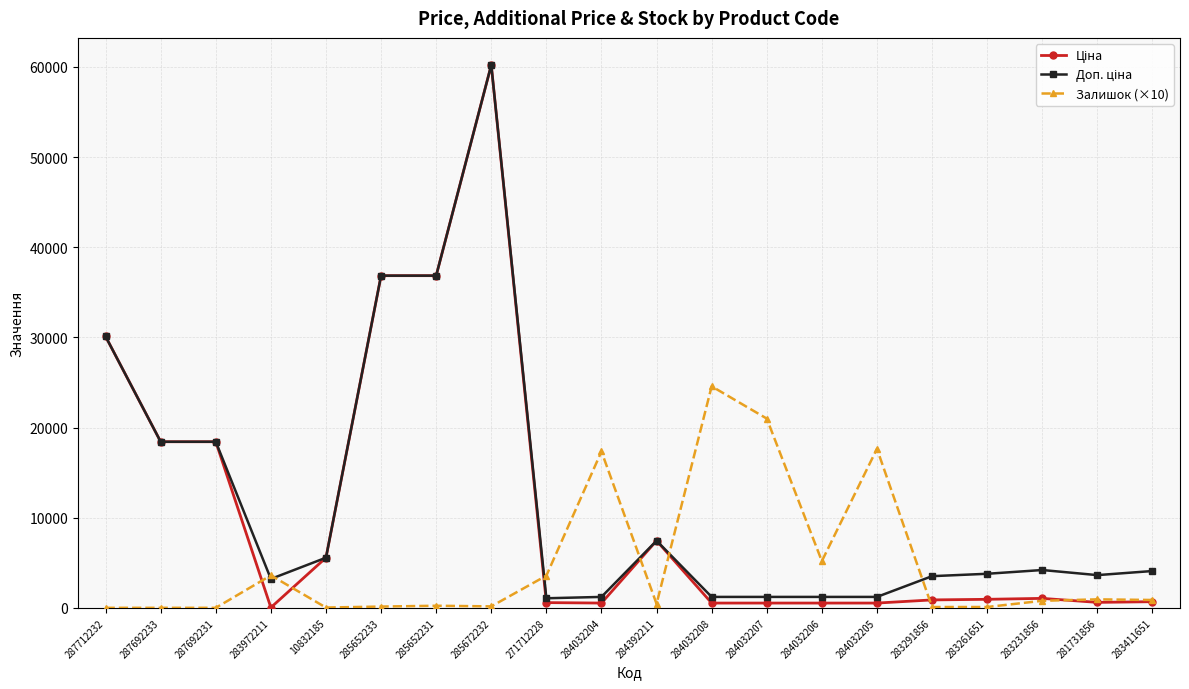

Which label corresponds to the largest value in the chart?

285672232